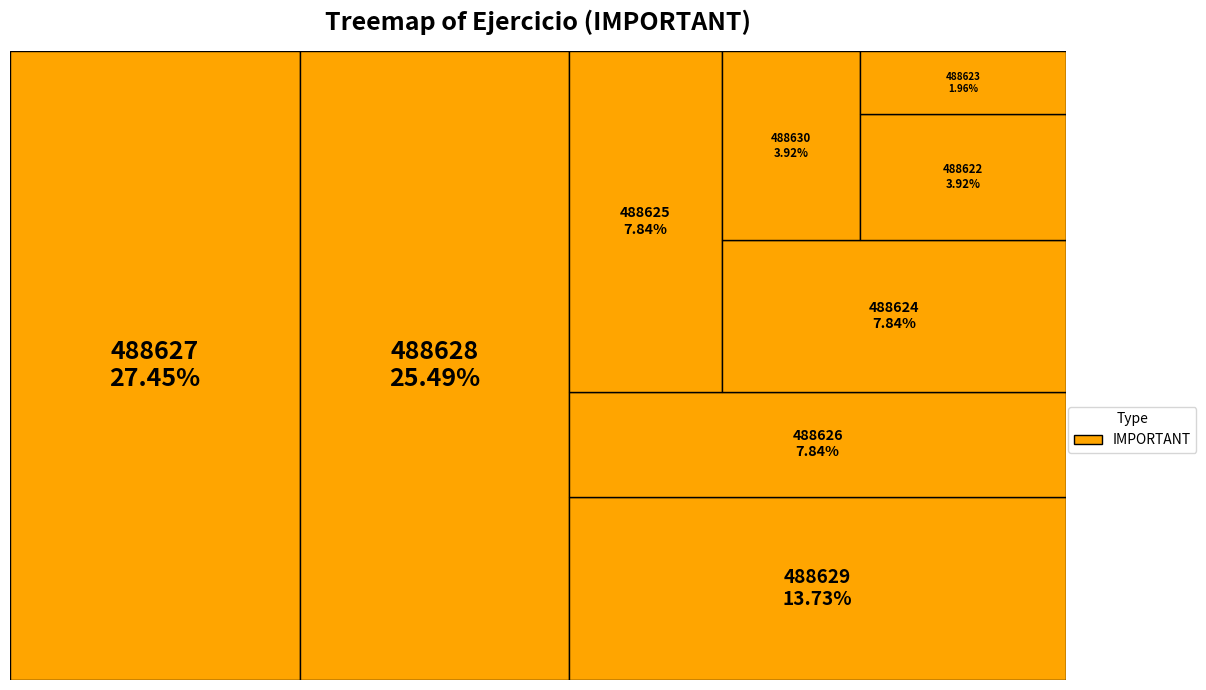

What percentage is the 488625 slice, to the nearest percent?

8%